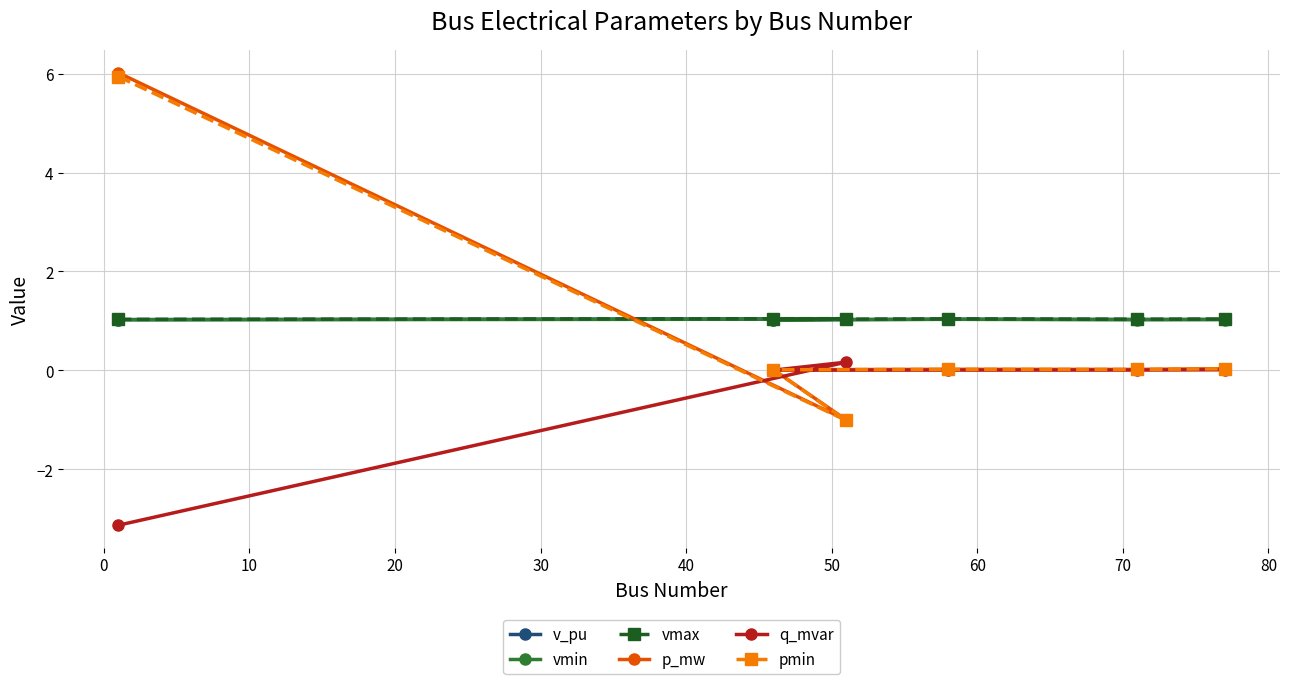

What is the minimum value shown in the chart?

-3.1